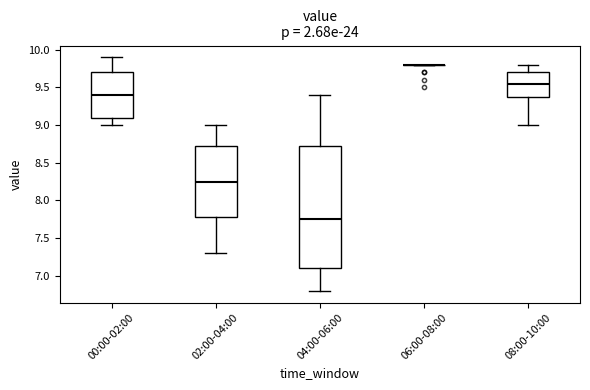

Reading left to right, transcribe this box plot: for each box, give where its median line is, the range the box spans, and where its two whiskers end, as read against the y-axis. The values are not printed on the chart, so give them approximately, as read against the axis.

00:00-02:00: median 9.40, box 9.10 to 9.70, whiskers 9.00 to 9.90
02:00-04:00: median 8.25, box 7.80 to 8.75, whiskers 7.30 to 9.00
04:00-06:00: median 7.75, box 7.10 to 8.75, whiskers 6.80 to 9.40
06:00-08:00: box collapsed to a line at 9.80, whiskers 9.80 to 9.80
08:00-10:00: median 9.55, box 9.40 to 9.70, whiskers 9.00 to 9.80